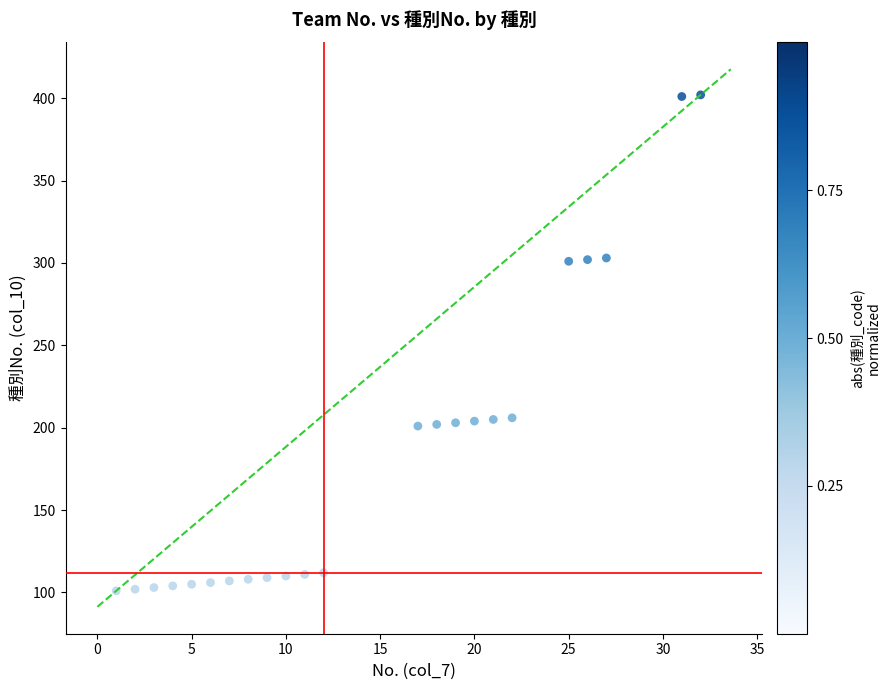

What is the range of X values (max minus min)?

31